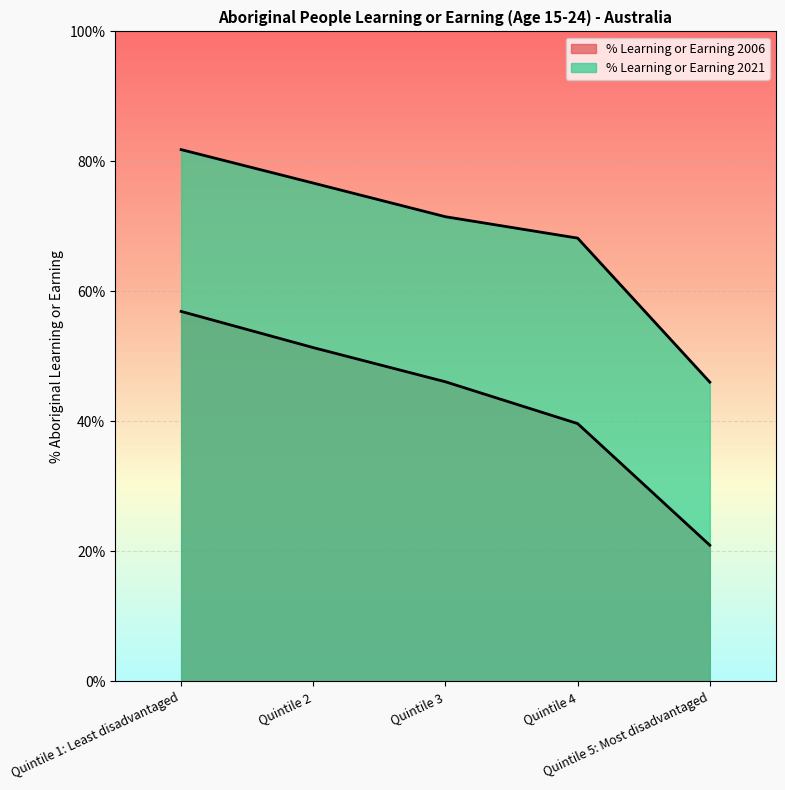

Which series has the largest total across all categories?

% Learning or Earning 2021